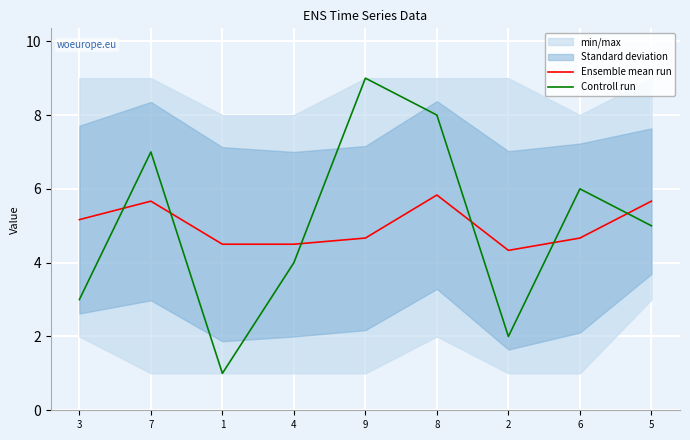

Which series has the widest spread of values?

Controll run